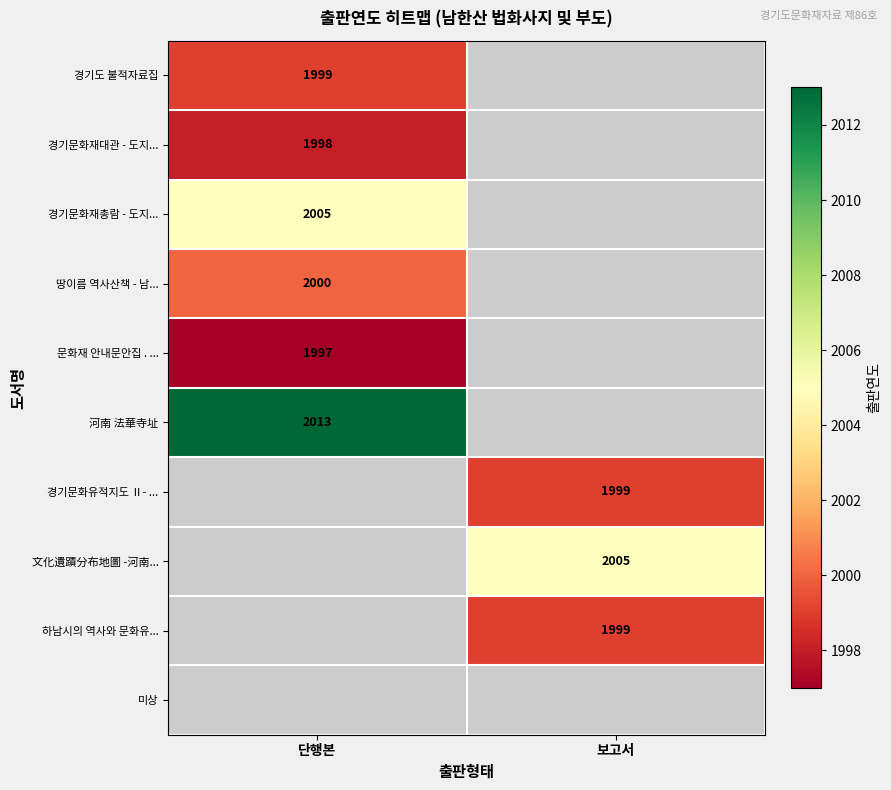

Is it true that 하남시의 역사와 문화유... equals 1999 at 보고서?

True